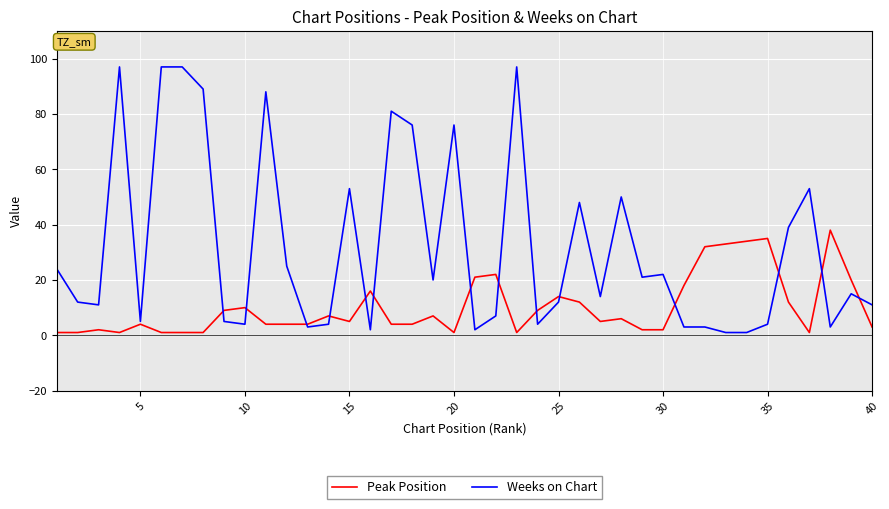

Rank the series by their maximum value, from lowest to highest.

Peak Position, Weeks on Chart